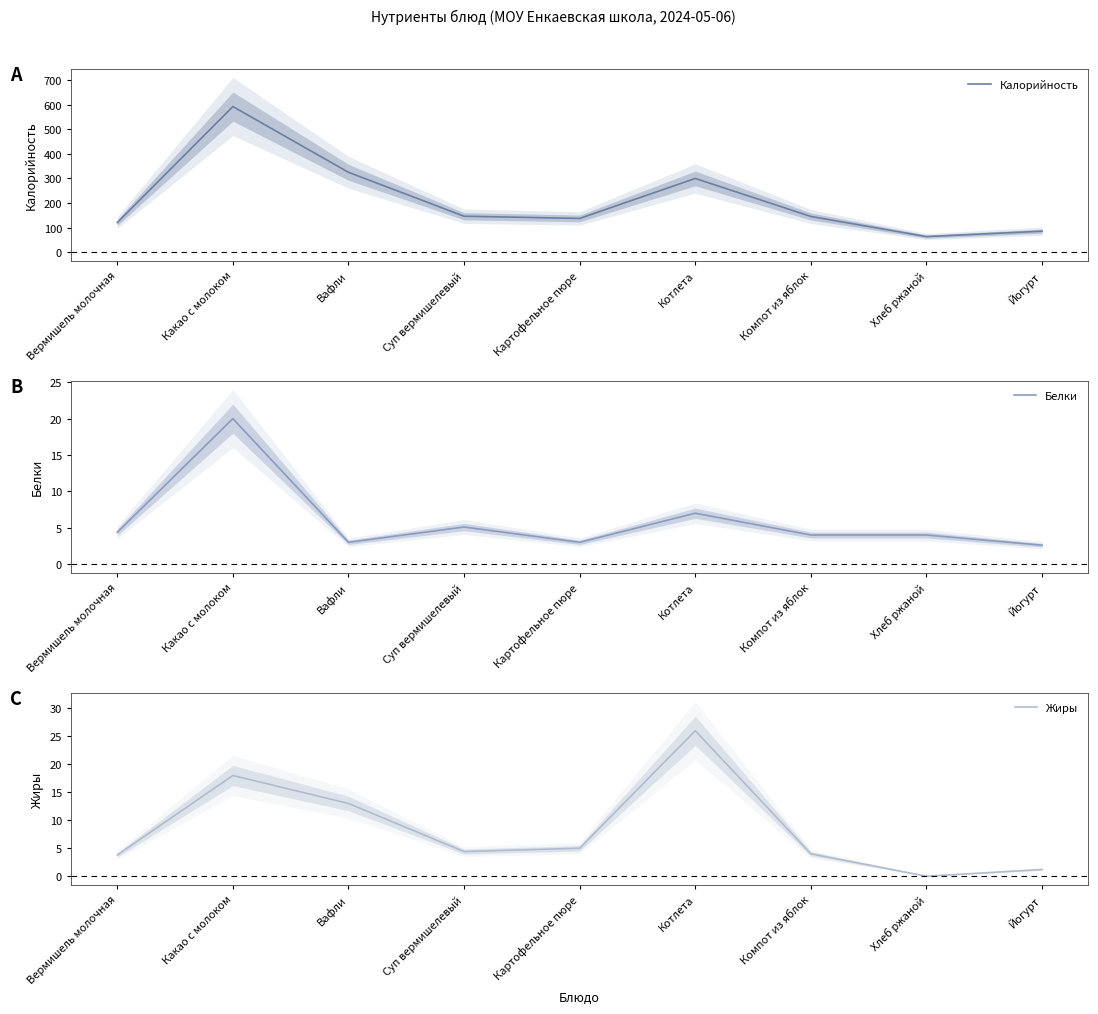

How many values in the Белки series are below 4?

3